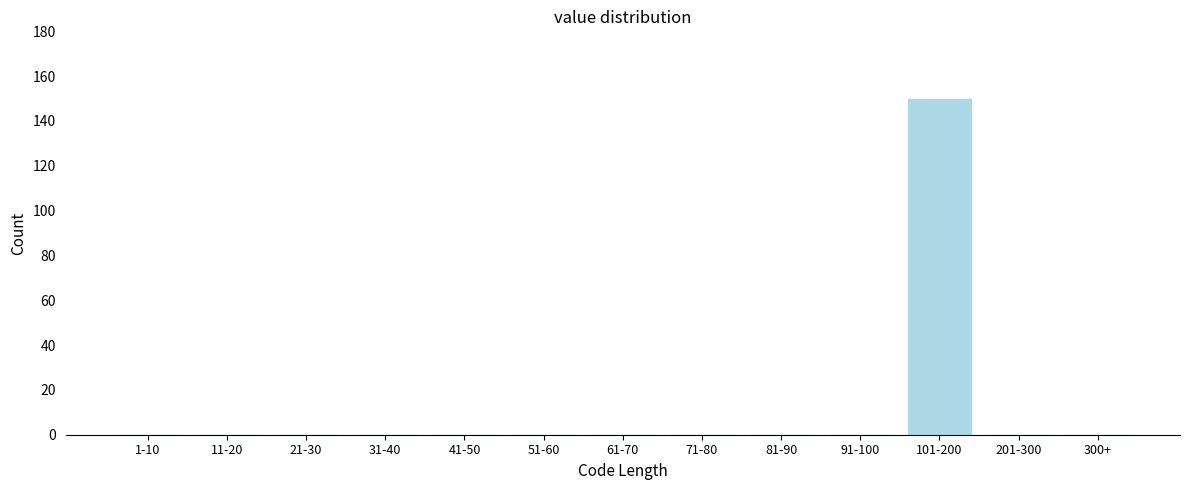

Reading right to left, list all the values displayed in this chart.

300+=0	201-300=0	101-200=150	91-100=0	81-90=0	71-80=0	61-70=0	51-60=0	41-50=0	31-40=0	21-30=0	11-20=0	1-10=0